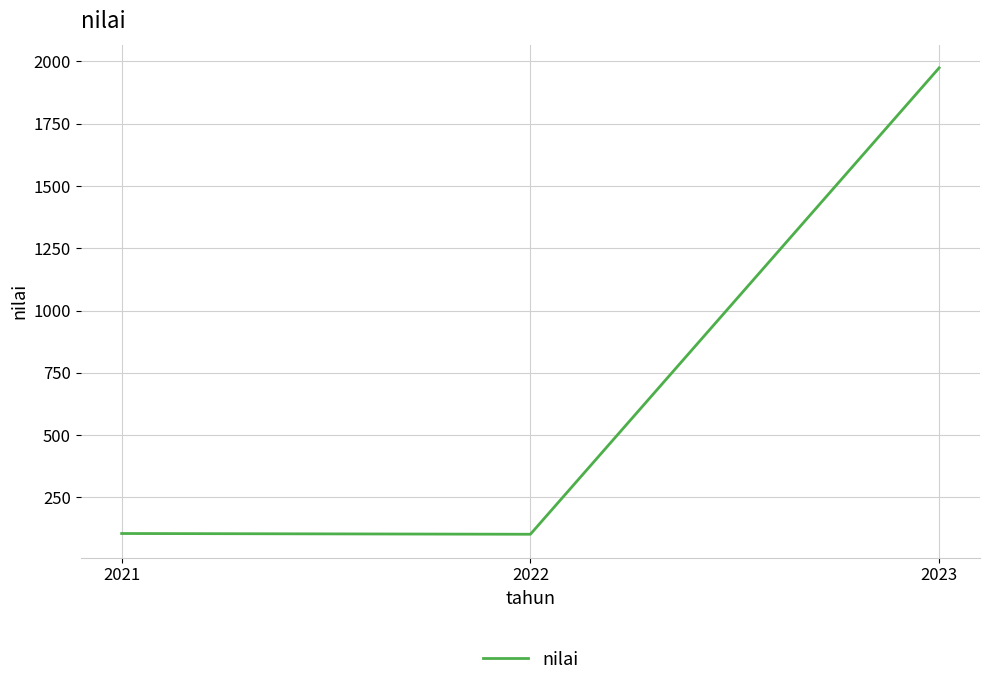

What is the difference between the maximum and minimum values?

1872